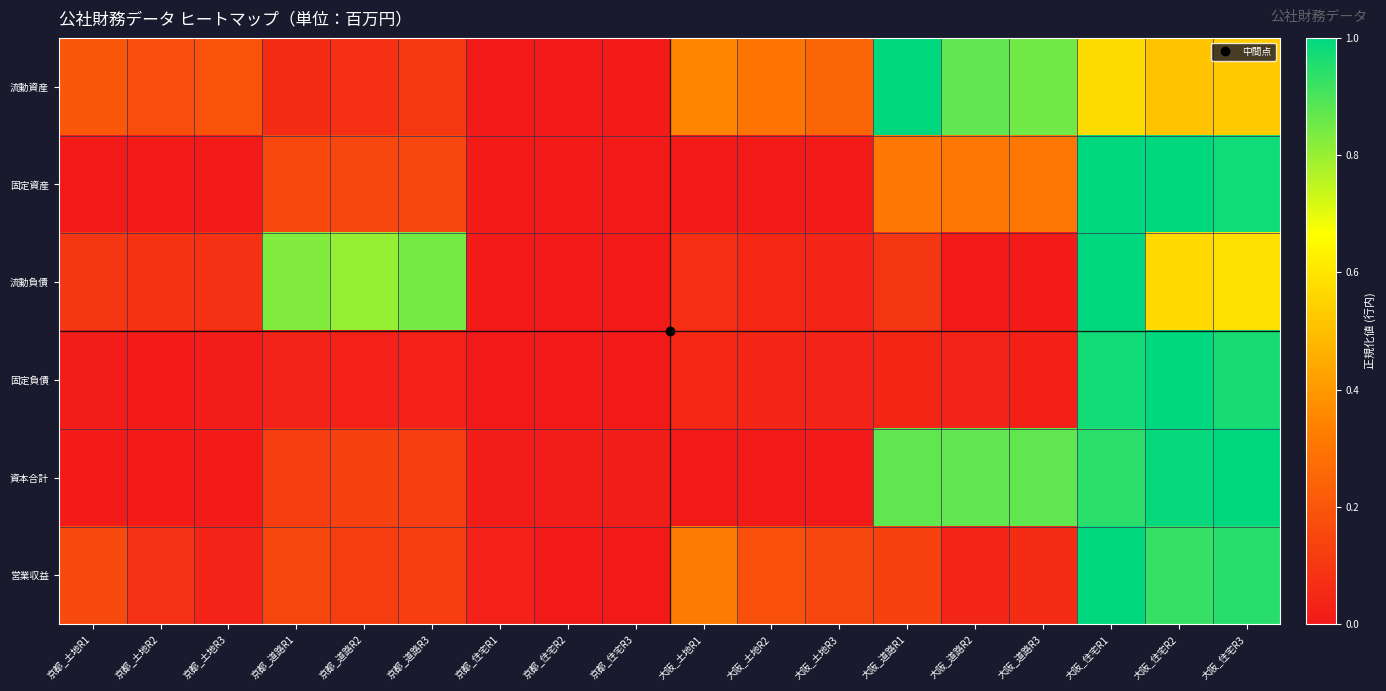

At which category is the sum across all series the highest?

大阪_住宅R1